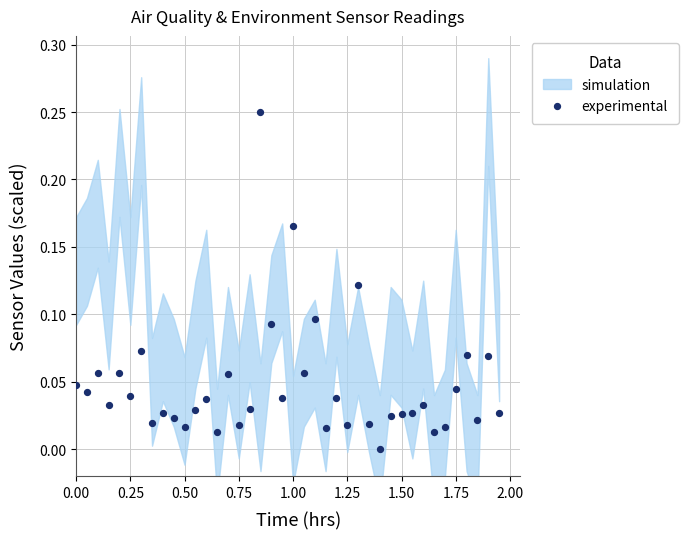

What is the range of X values (max minus min)?

1.9